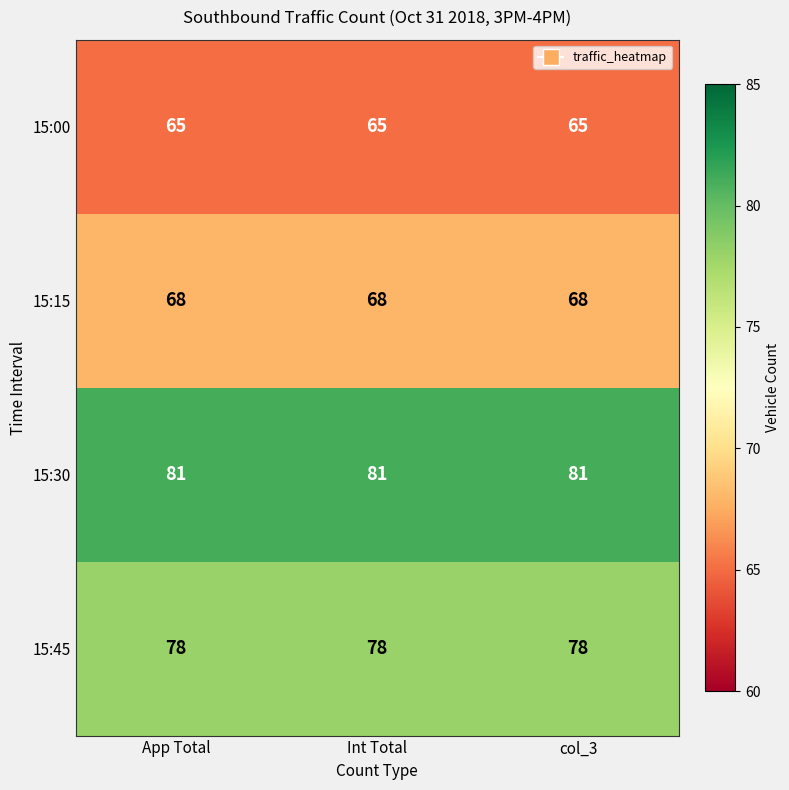

List the series in order of their peak value, lowest first.

15:00, 15:15, 15:45, 15:30